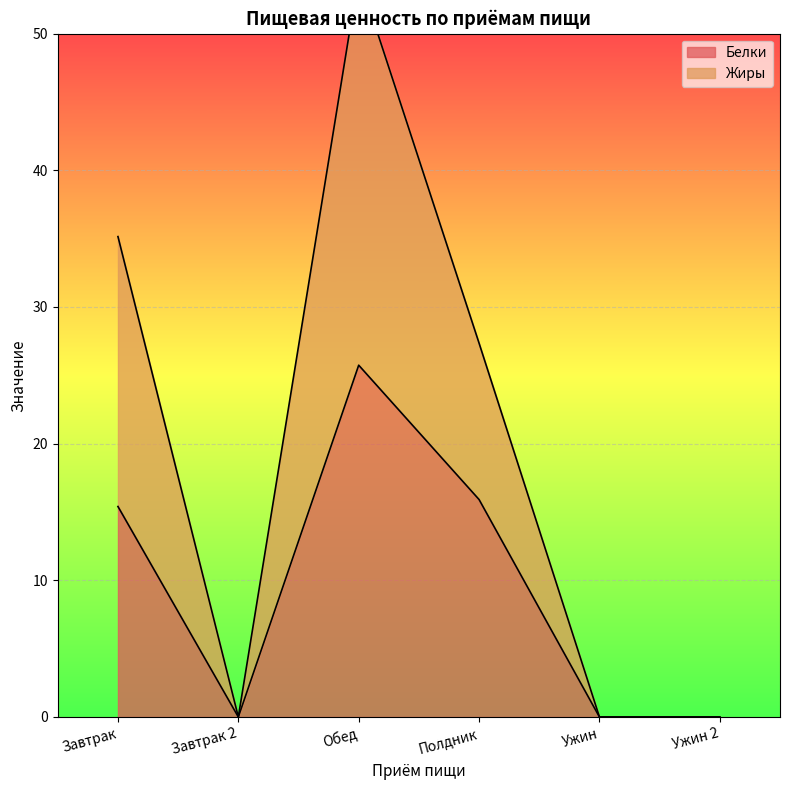

Reading left to right, transcribe all the data shown in this chart.

Белки: Завтрак=15.4	Завтрак 2=0.0	Обед=25.7	Полдник=15.9	Ужин=0.0	Ужин 2=0.0
Жиры: Завтрак=35.1	Завтрак 2=0.0	Обед=54.3	Полдник=27.4	Ужин=0.0	Ужин 2=0.0